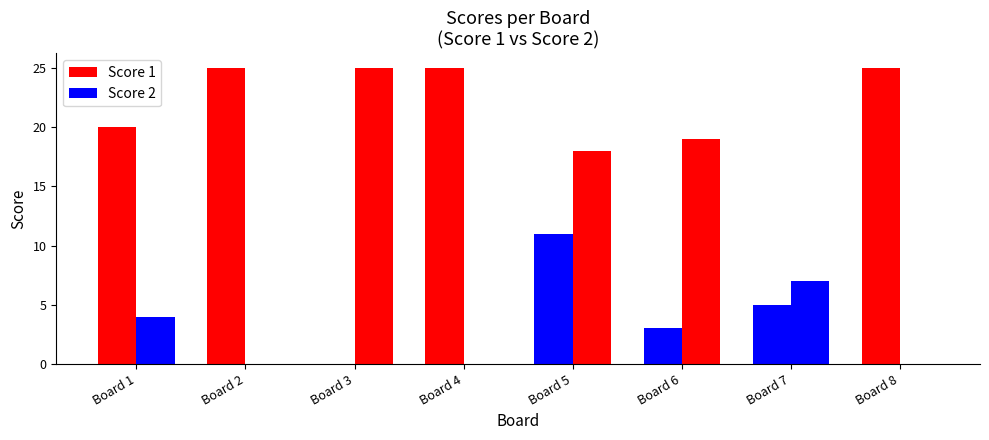

Which series has the largest range (max minus min)?

Score 1